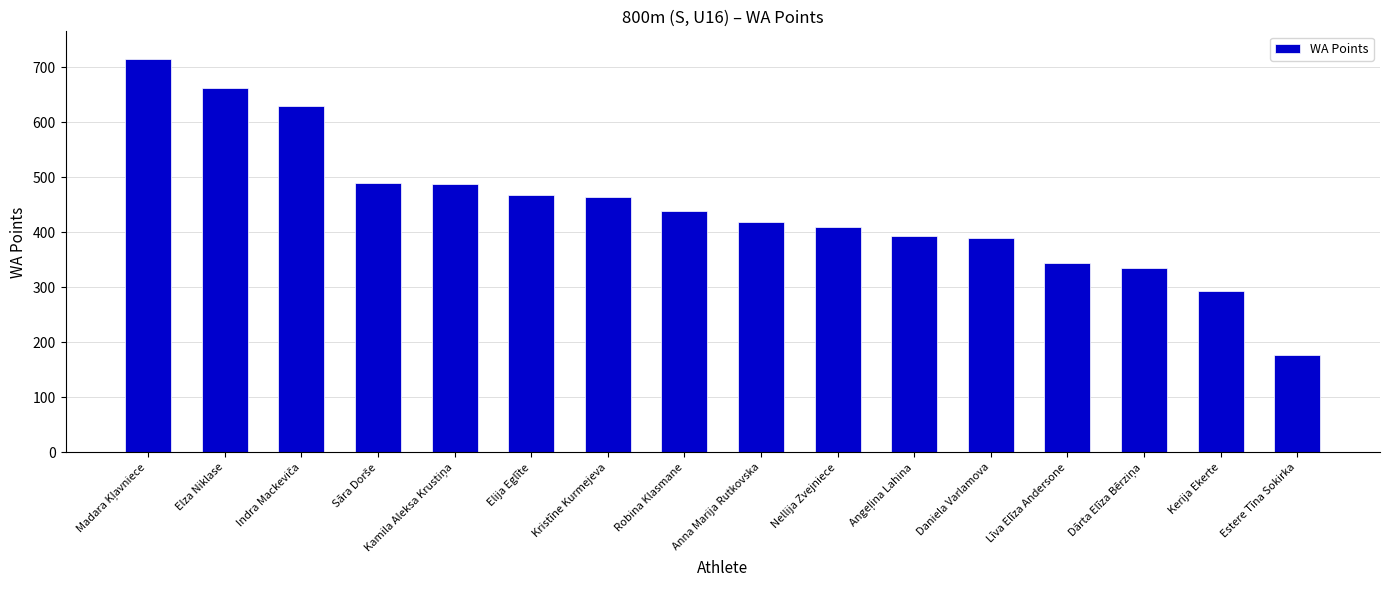

What is the value of the 5th bar from the left?

487